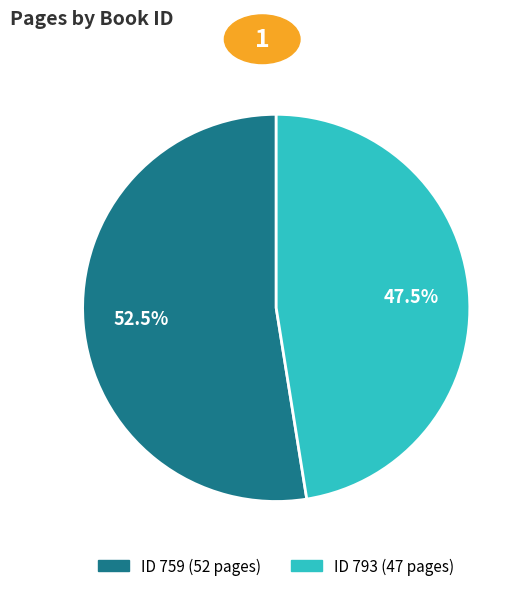

Does any single category account for the majority?

Yes